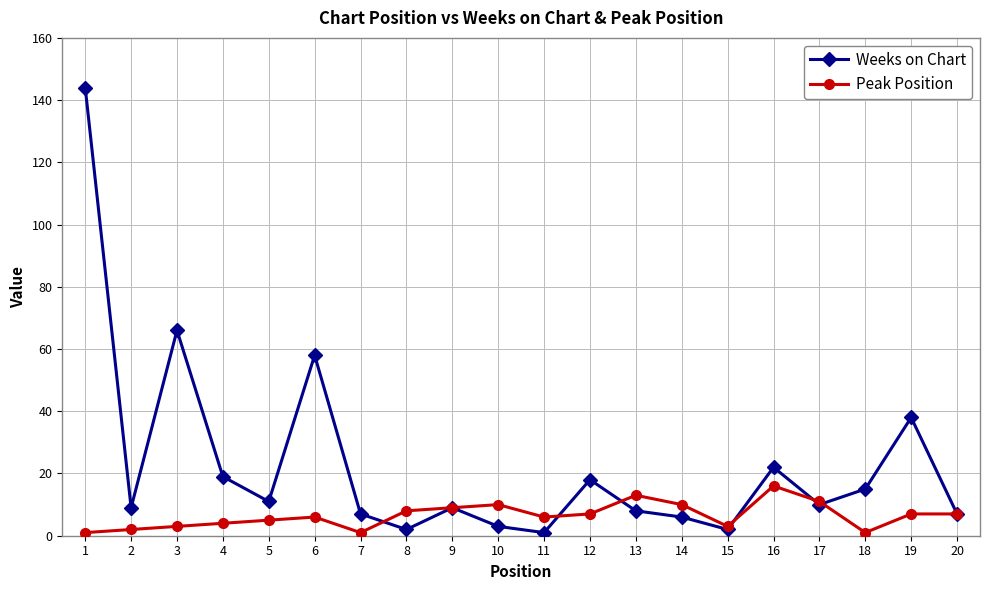

Where do Peak Position and Weeks on Chart first cross each other?

7 and 8